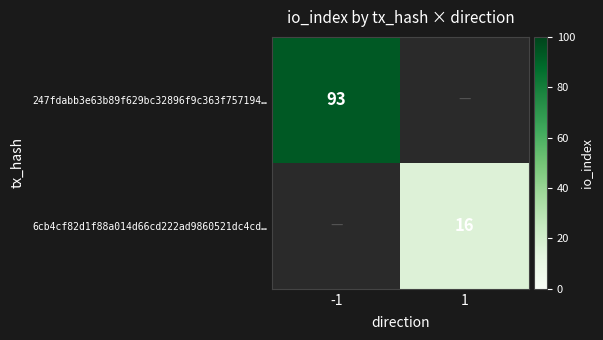

The 247fdabb3e63b89f629bc32896f9c363f757194… series shows 93 at -1. True or false?

True